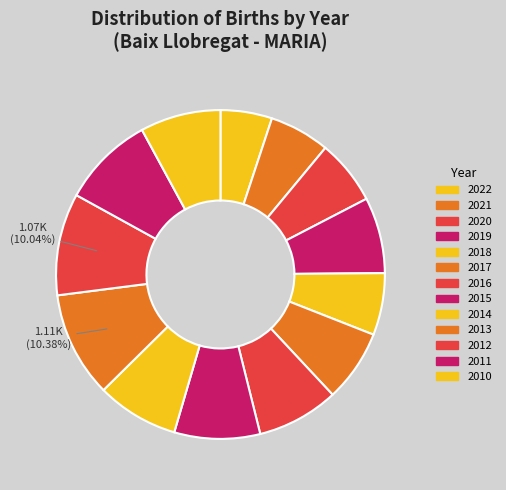

How many slices are in this pie chart?

13